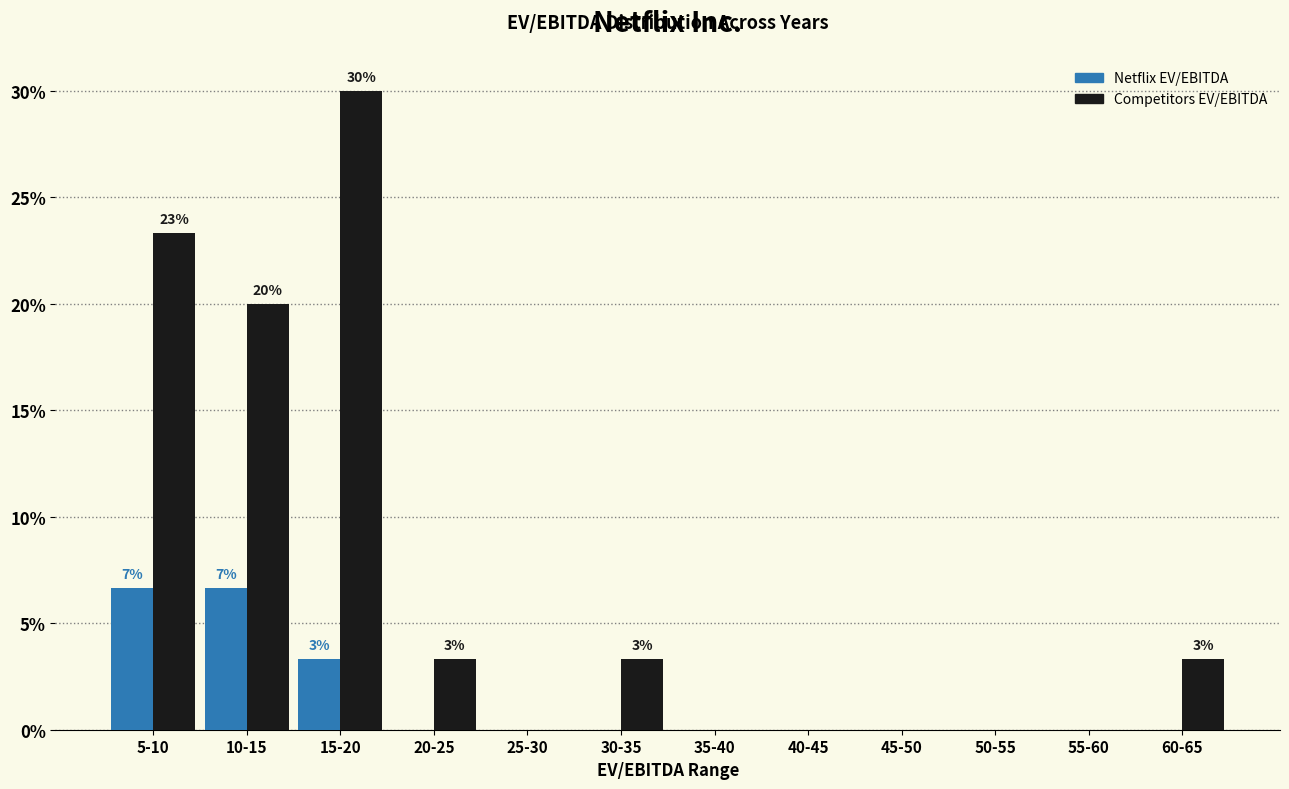

Reading left to right, extract all data points from this chart.

Netflix EV/EBITDA: 5-10=6.7	10-15=6.7	15-20=3.3	20-25=0.0	25-30=0.0	30-35=0.0	35-40=0.0	40-45=0.0	45-50=0.0	50-55=0.0	55-60=0.0	60-65=0.0
Competitors EV/EBITDA: 5-10=23.3	10-15=20.0	15-20=30.0	20-25=3.3	25-30=0.0	30-35=3.3	35-40=0.0	40-45=0.0	45-50=0.0	50-55=0.0	55-60=0.0	60-65=3.3